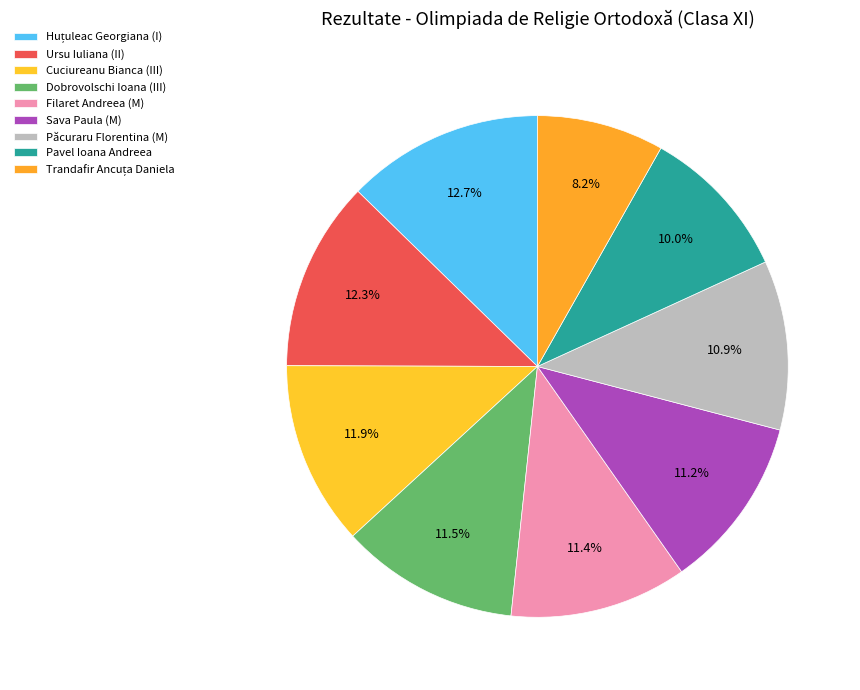

To the nearest percent, what percentage of the pie is Pavel Ioana Andreea?

10%